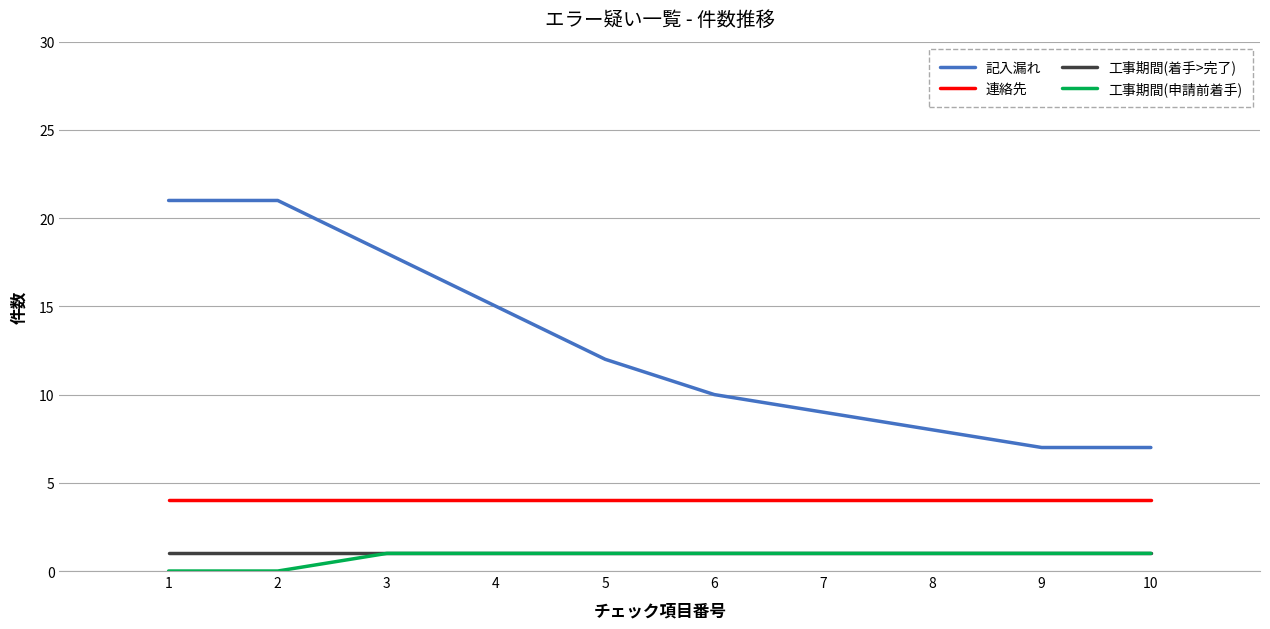

What are all the series names shown in the legend?

記入漏れ, 連絡先, 工事期間(着手>完了), 工事期間(申請前着手)